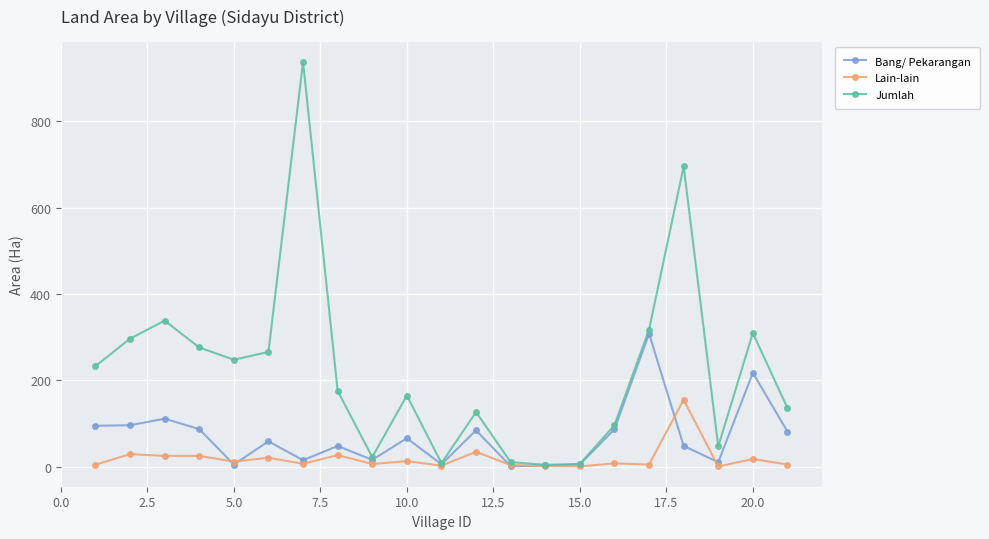

What is the value of the Bang/ Pekarangan point at the 20th from the left?

217.4